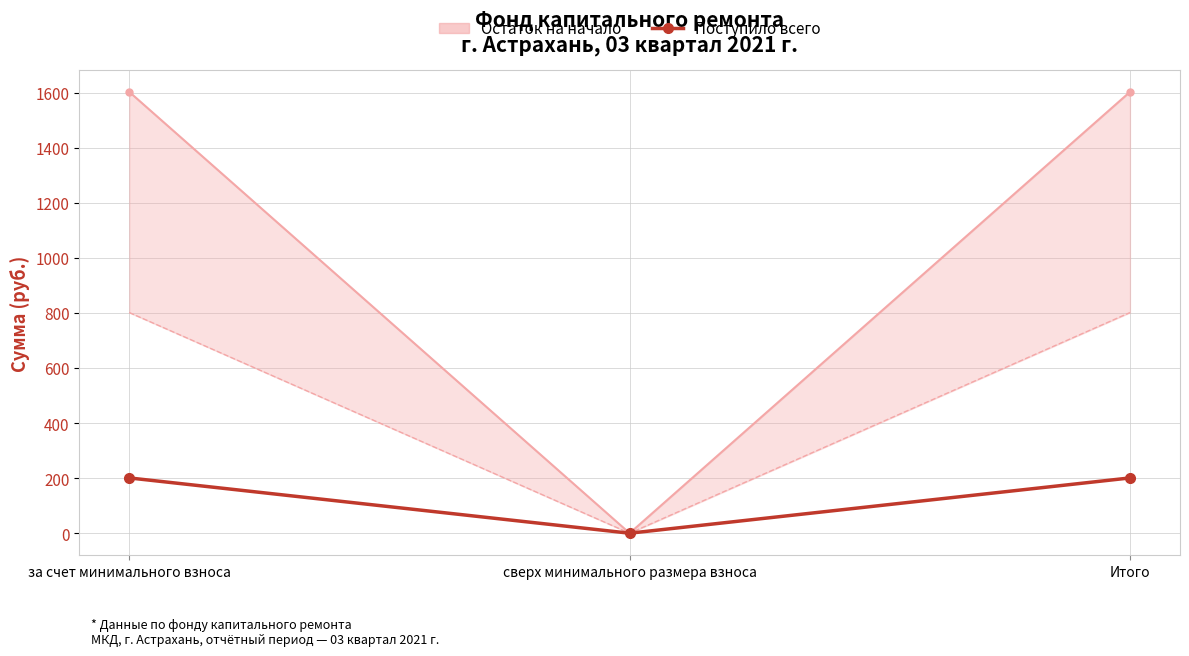

Is it true that Поступило всего equals 314.8 at за счет минимального взноса?

False